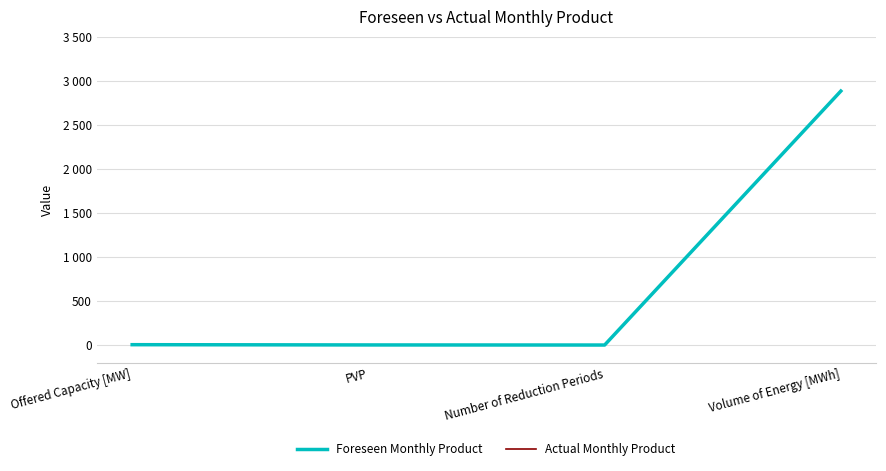

Does the chart display data point markers on the line(s)?

No